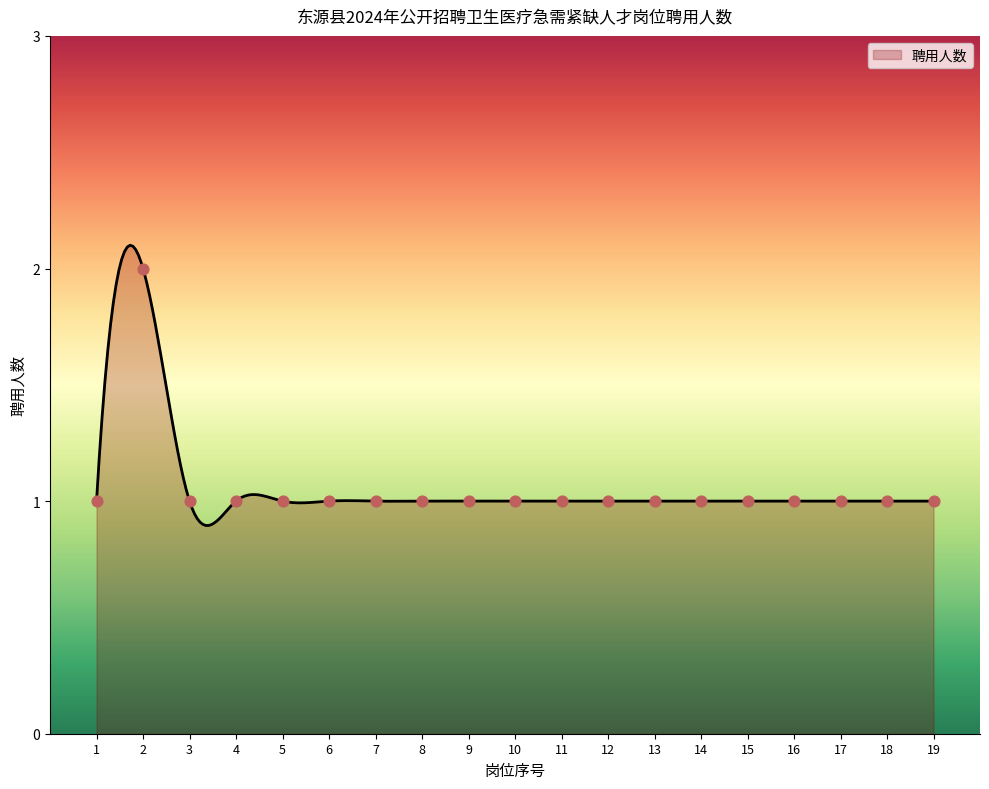

Approximately how many times larger is the value at 1 compared to 15?

1.0